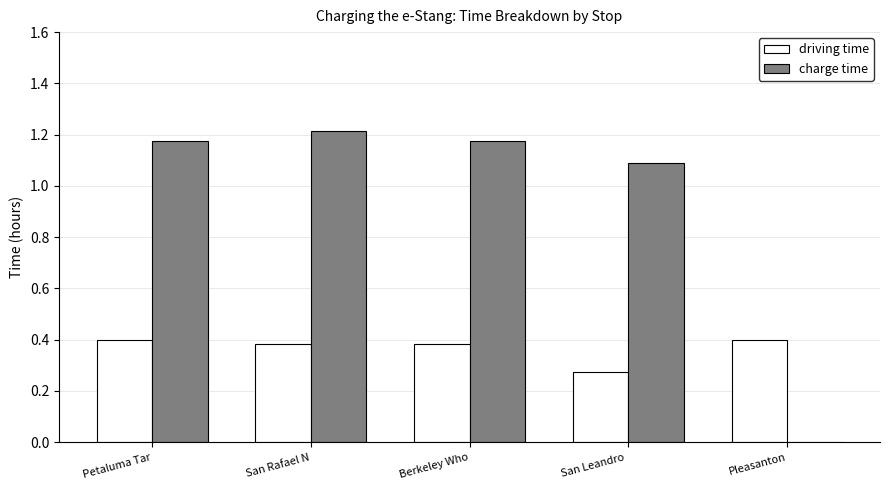

Which series changed the most between San Rafael N and Berkeley Who?

charge time